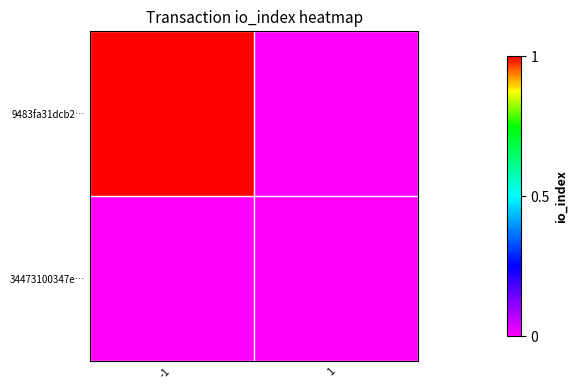

The 9483fa31dcb2… series shows 1.0 at -1. True or false?

True